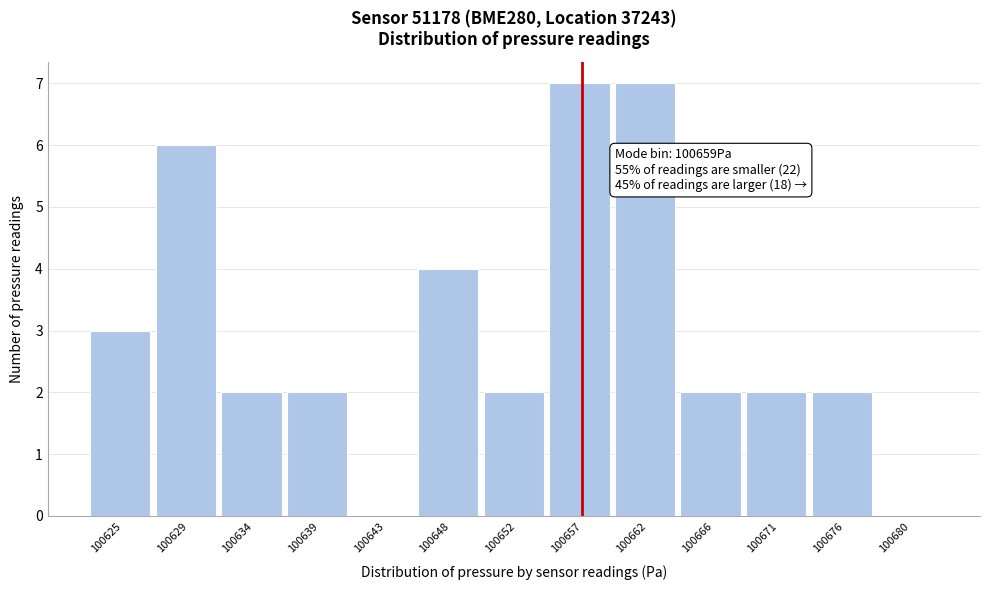

Reading right to left, what are all the values shown in this chart?

100680=0	100676=2	100671=2	100666=2	100662=7	100657=7	100652=2	100648=4	100643=0	100639=2	100634=2	100629=6	100625=3